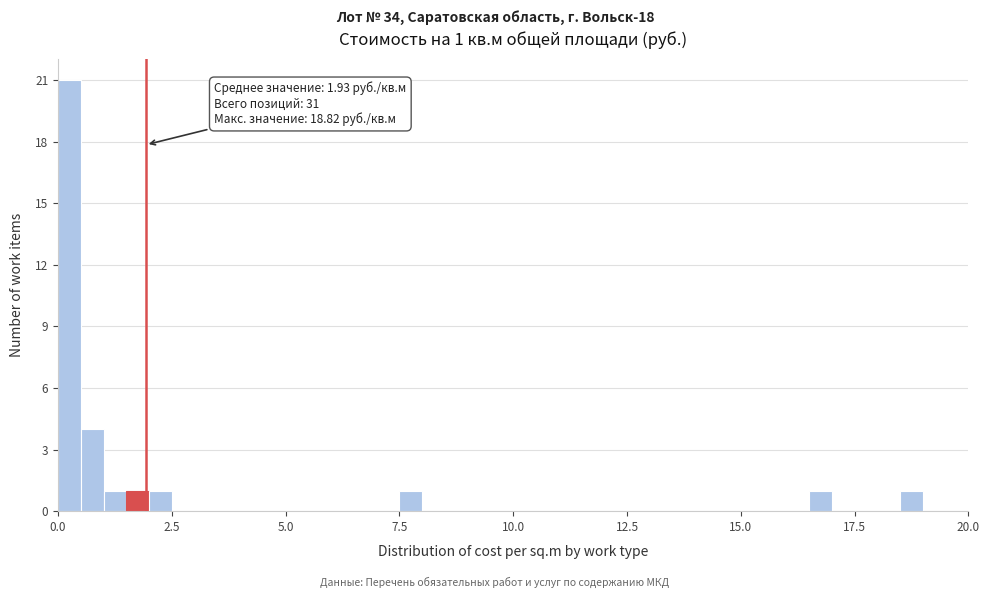

Around what value on the x-axis is the tallest bar? Give the approximate position of its centre, as read against the axis.

0.5